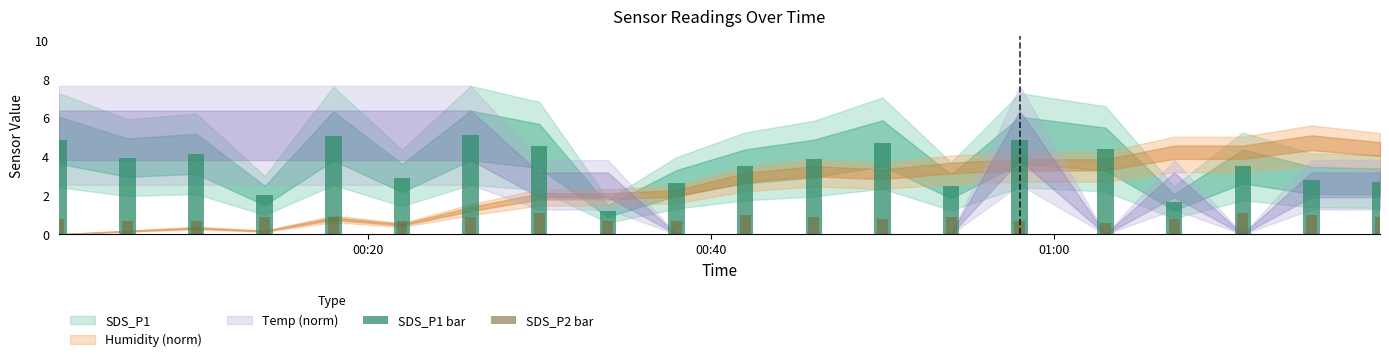

What position from the right is 01:00?

18